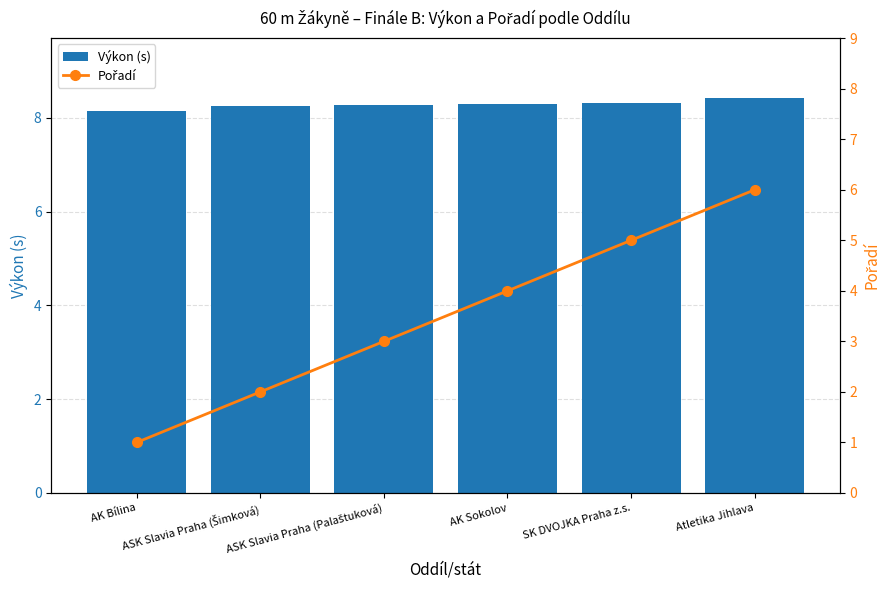

Reading left to right, extract all data points from this chart.

Výkon (s): 8.2	8.2	8.3	8.3	8.3	8.4
Pořadí: 1.0	2.0	3.0	4.0	5.0	6.0